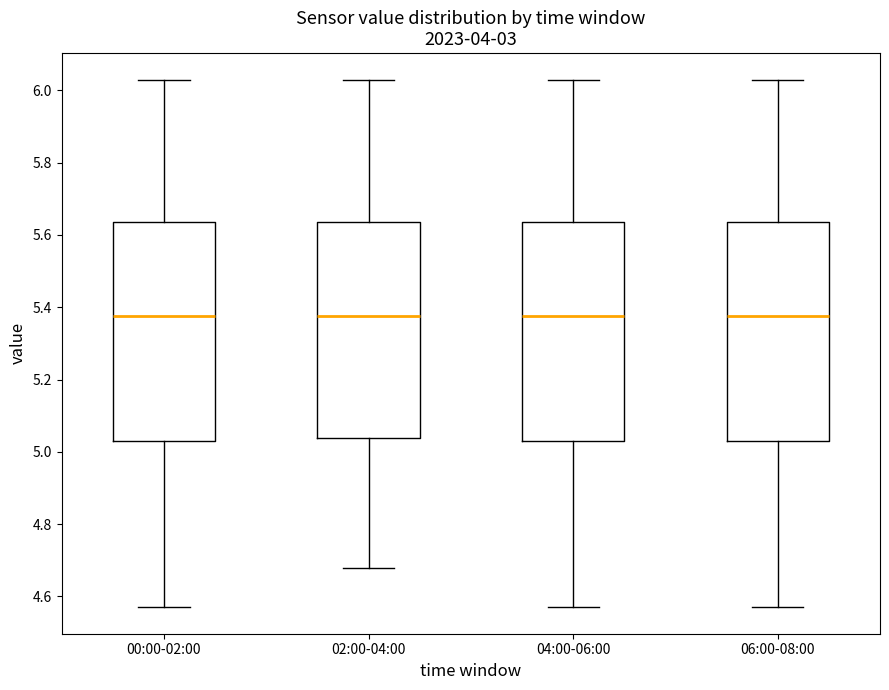

Reading left to right, read every box against the y-axis: the position of its median line, the range the box covers, and the ends of its whiskers. The values are not printed on the chart, so give them approximately, as read against the axis.

00:00-02:00: median 5.38, box 5.04 to 5.64, whiskers 4.58 to 6.04
02:00-04:00: median 5.38, box 5.04 to 5.64, whiskers 4.68 to 6.04
04:00-06:00: median 5.38, box 5.04 to 5.64, whiskers 4.58 to 6.04
06:00-08:00: median 5.38, box 5.04 to 5.64, whiskers 4.58 to 6.04